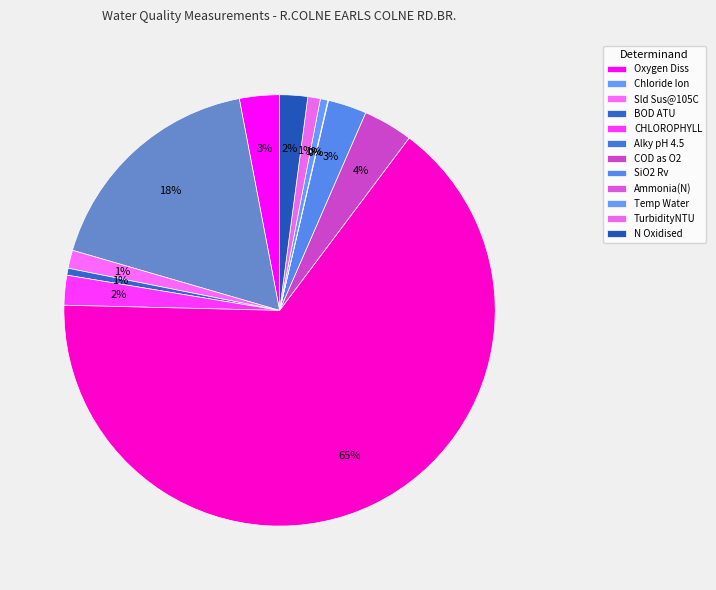

Count the number of slices in the pie.

12